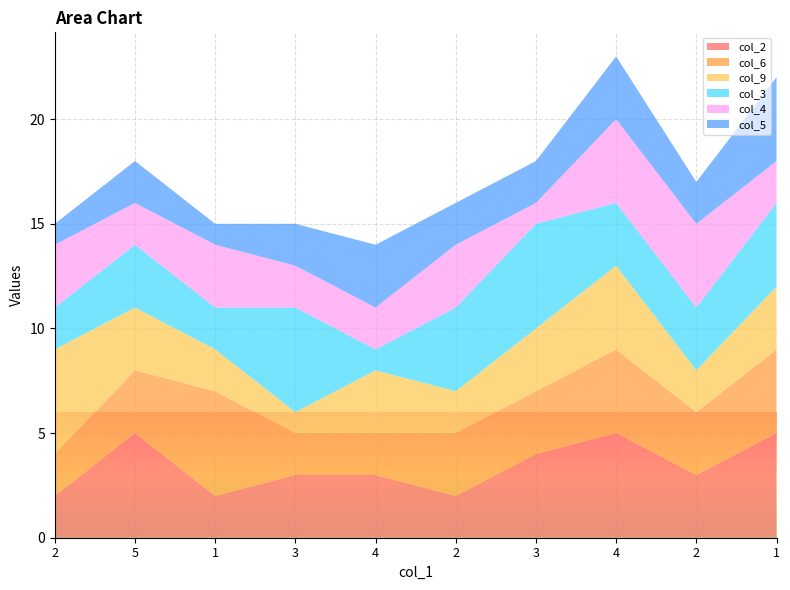

Reading right to left, extract all data points from this chart.

col_2: 1=5	2=3	4=5	3=4	2=2	4=3	3=3	1=2	5=5	2=2
col_6: 1=4	2=3	4=4	3=3	2=3	4=2	3=2	1=5	5=3	2=2
col_9: 1=3	2=2	4=4	3=3	2=2	4=3	3=1	1=2	5=3	2=5
col_3: 1=4	2=3	4=3	3=5	2=4	4=1	3=5	1=2	5=3	2=2
col_4: 1=2	2=4	4=4	3=1	2=3	4=2	3=2	1=3	5=2	2=3
col_5: 1=4	2=2	4=3	3=2	2=2	4=3	3=2	1=1	5=2	2=1